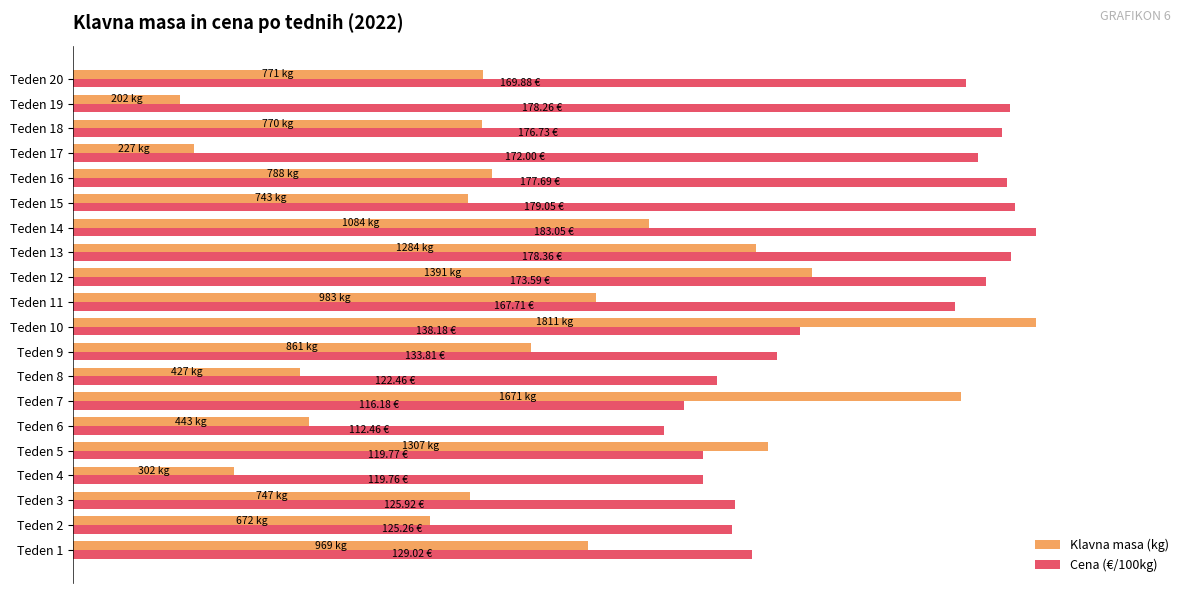

At which category does the chart reach its minimum across all series?

Teden 19